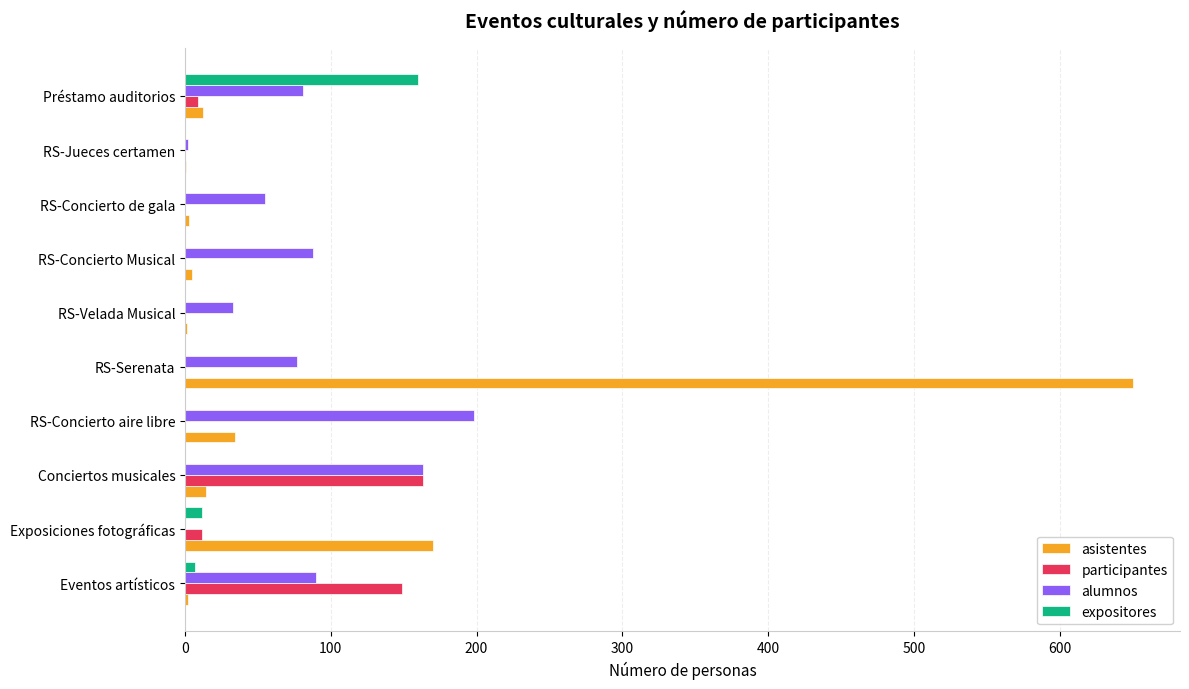

Count the number of categories in the chart.

10